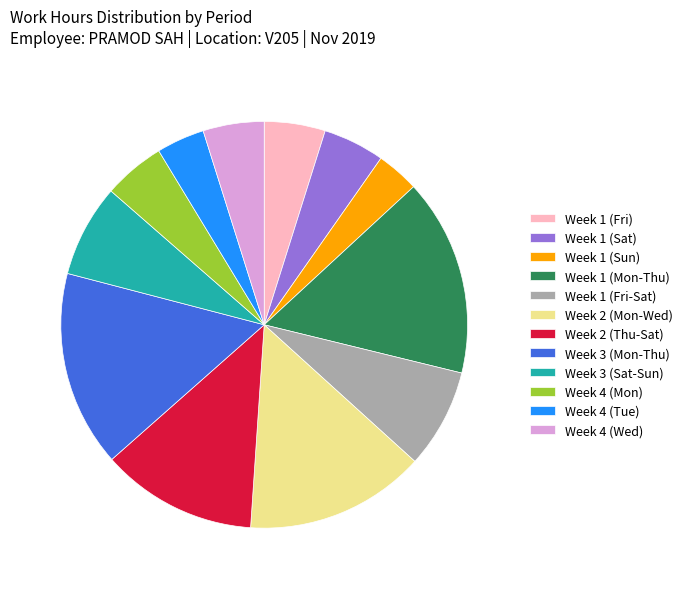

What is the ratio of the value at Week 2 (Mon-Wed) to the value at Week 3 (Sat-Sun)?

1.9